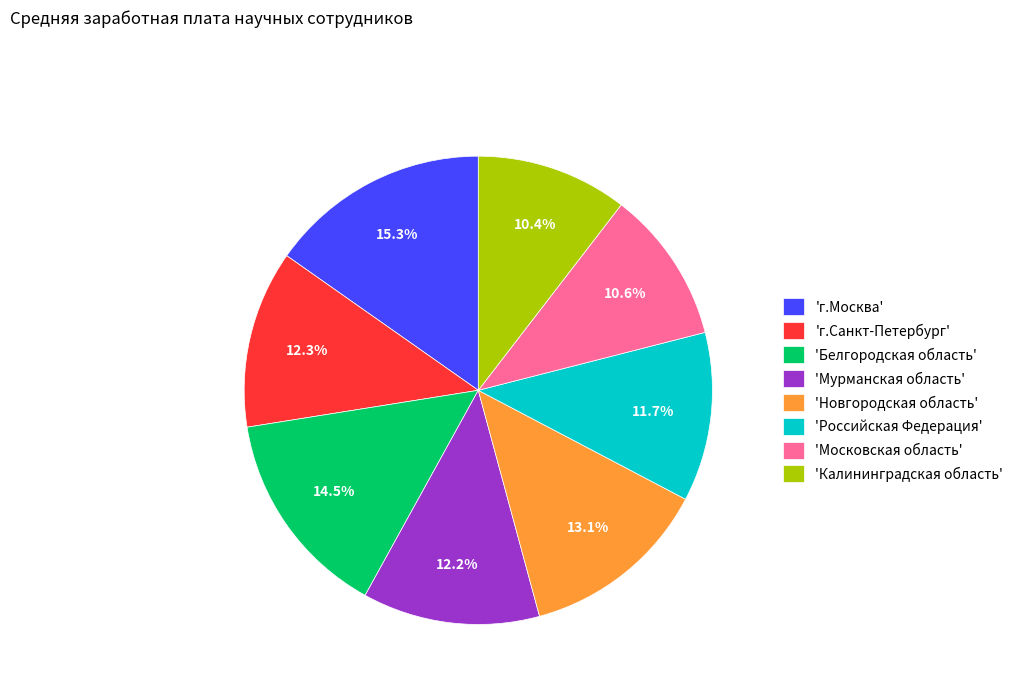

How many slices are in this pie chart?

8